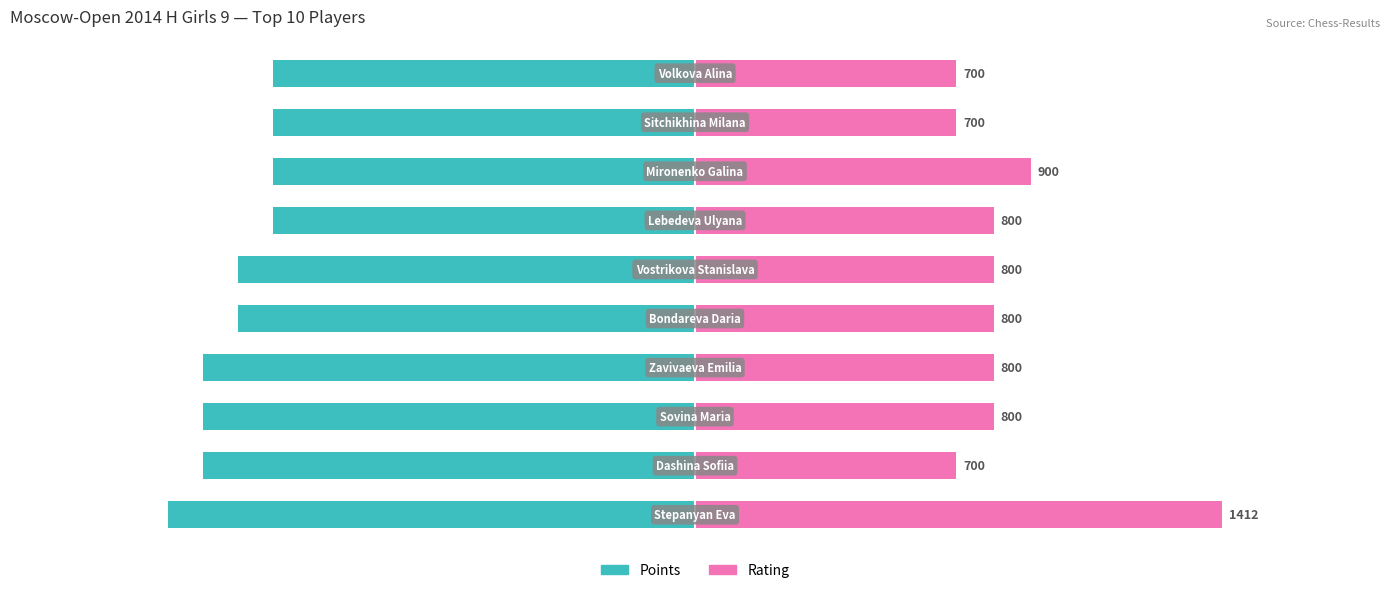

List the series in order of their peak value, lowest first.

Points, Rating